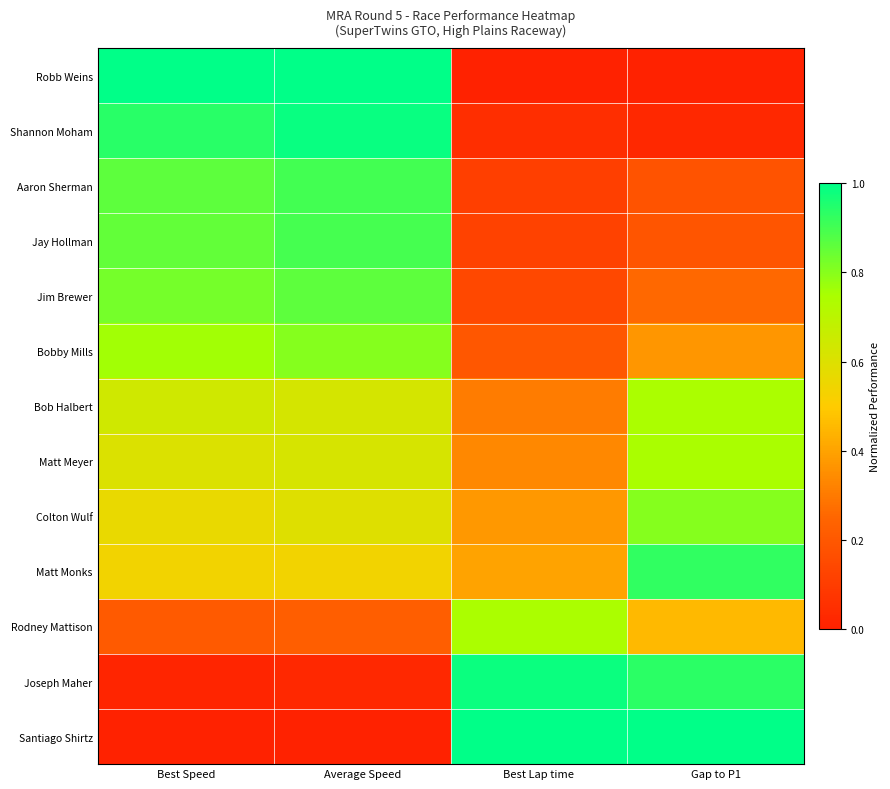

At which category does the chart reach its minimum across all series?

Best Lap time